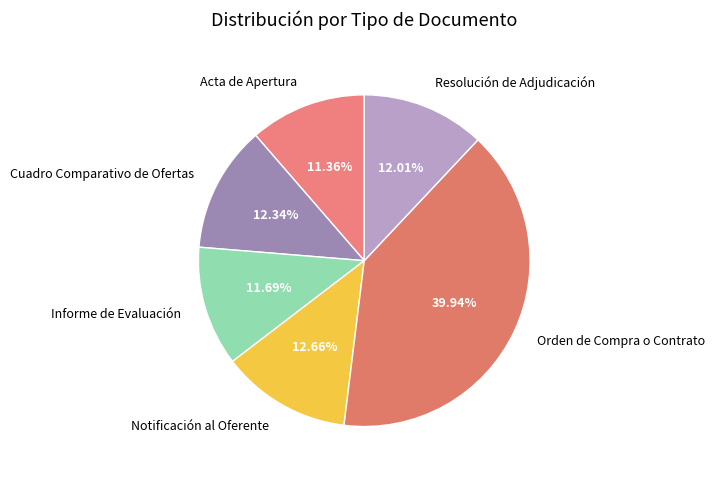

Which category has the biggest portion of the pie?

Orden de Compra o Contrato